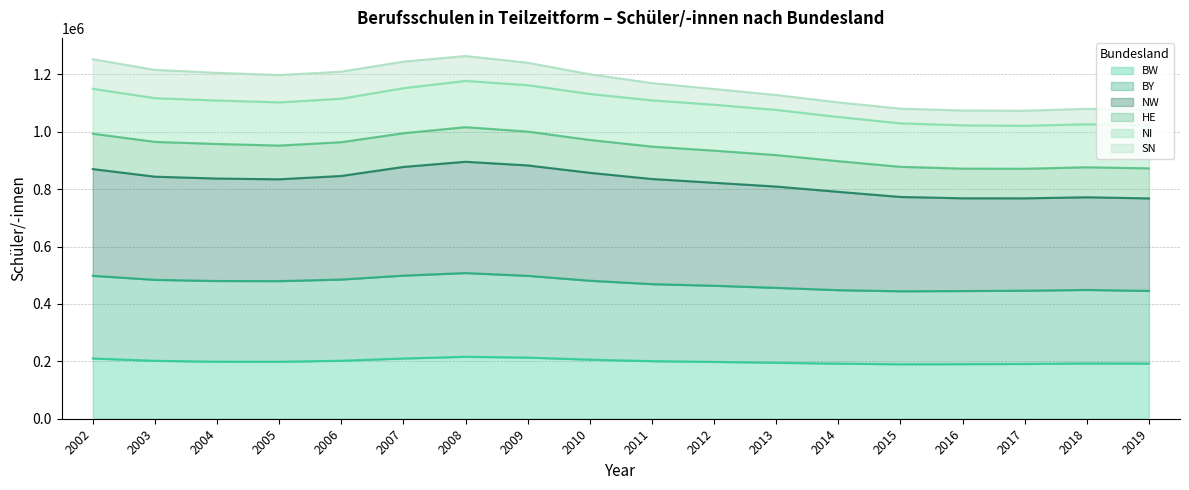

True or false: BW and NW cross at least once.

False